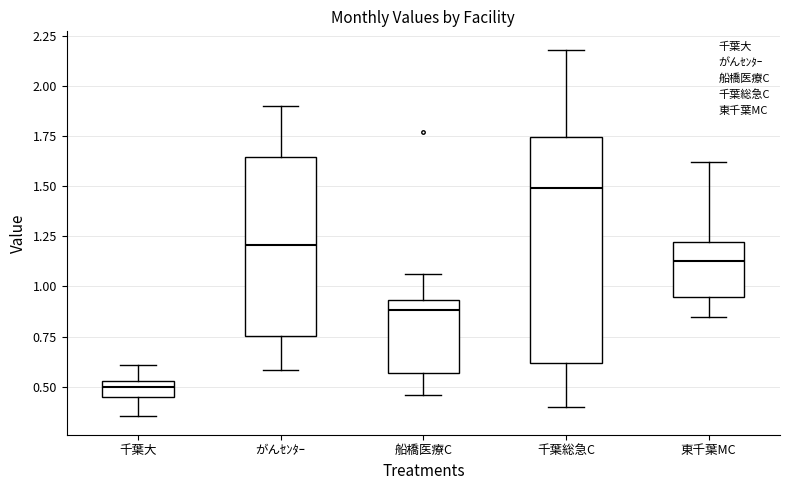

Reading left to right, transcribe this box plot: for each box, give where its median line is, the range the box spans, and where its two whiskers end, as read against the y-axis. The values are not printed on the chart, so give them approximately, as read against the axis.

千葉大: median 0.50, box 0.45 to 0.55, whiskers 0.35 to 0.60
がんｾﾝﾀｰ: median 1.20, box 0.75 to 1.65, whiskers 0.60 to 1.90
船橋医療C: median 0.90, box 0.55 to 0.95, whiskers 0.45 to 1.05
千葉総急C: median 1.50, box 0.60 to 1.75, whiskers 0.40 to 2.20
東千葉MC: median 1.10, box 0.95 to 1.20, whiskers 0.85 to 1.60